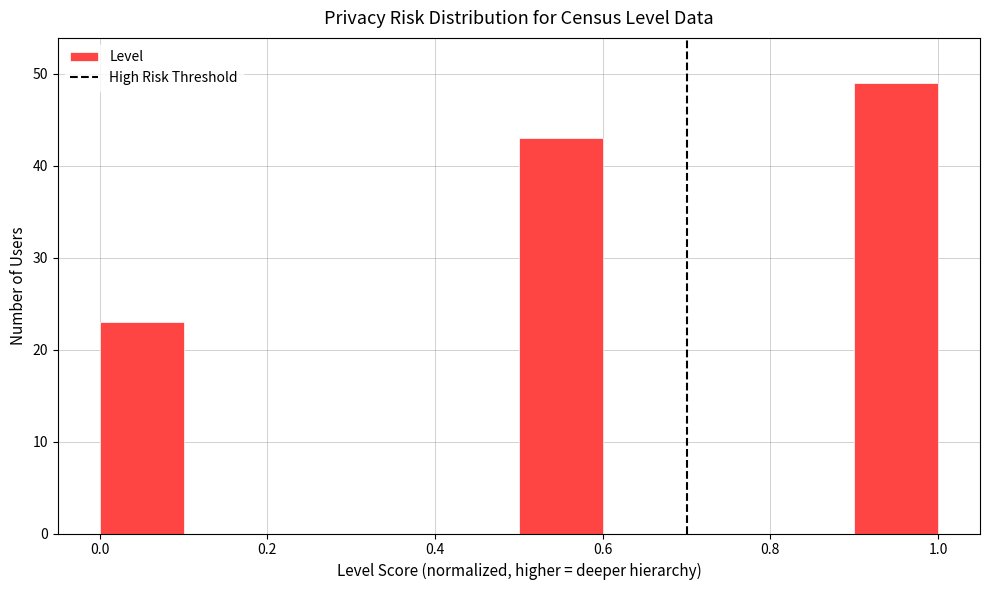

Reading left to right, list every bar in this chart as the range it spans on the x-axis followed by its height. The values are not printed on the chart, so give them approximately, as read against the axis.

0.0 to 0.1: 23
0.1 to 0.2: 0
0.2 to 0.3: 0
0.3 to 0.4: 0
0.4 to 0.5: 0
0.5 to 0.6: 43
0.6 to 0.7: 0
0.7 to 0.8: 0
0.8 to 0.9: 0
0.9 to 1.0: 49